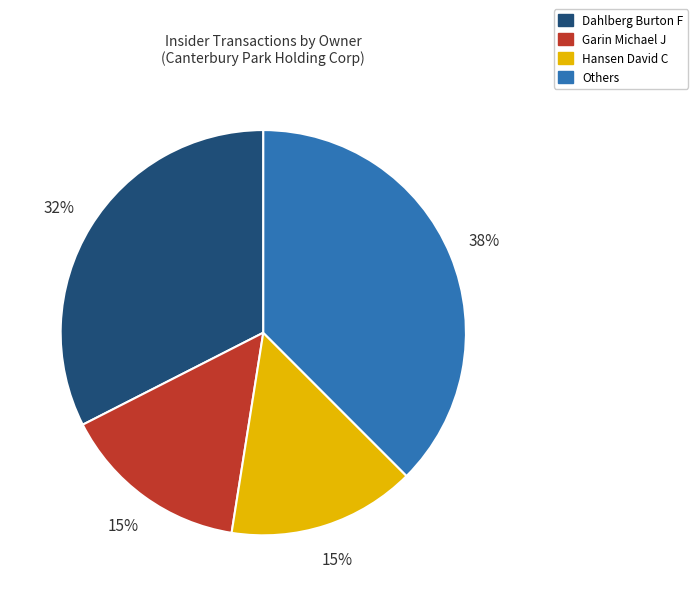

How many slices are in this pie chart?

4